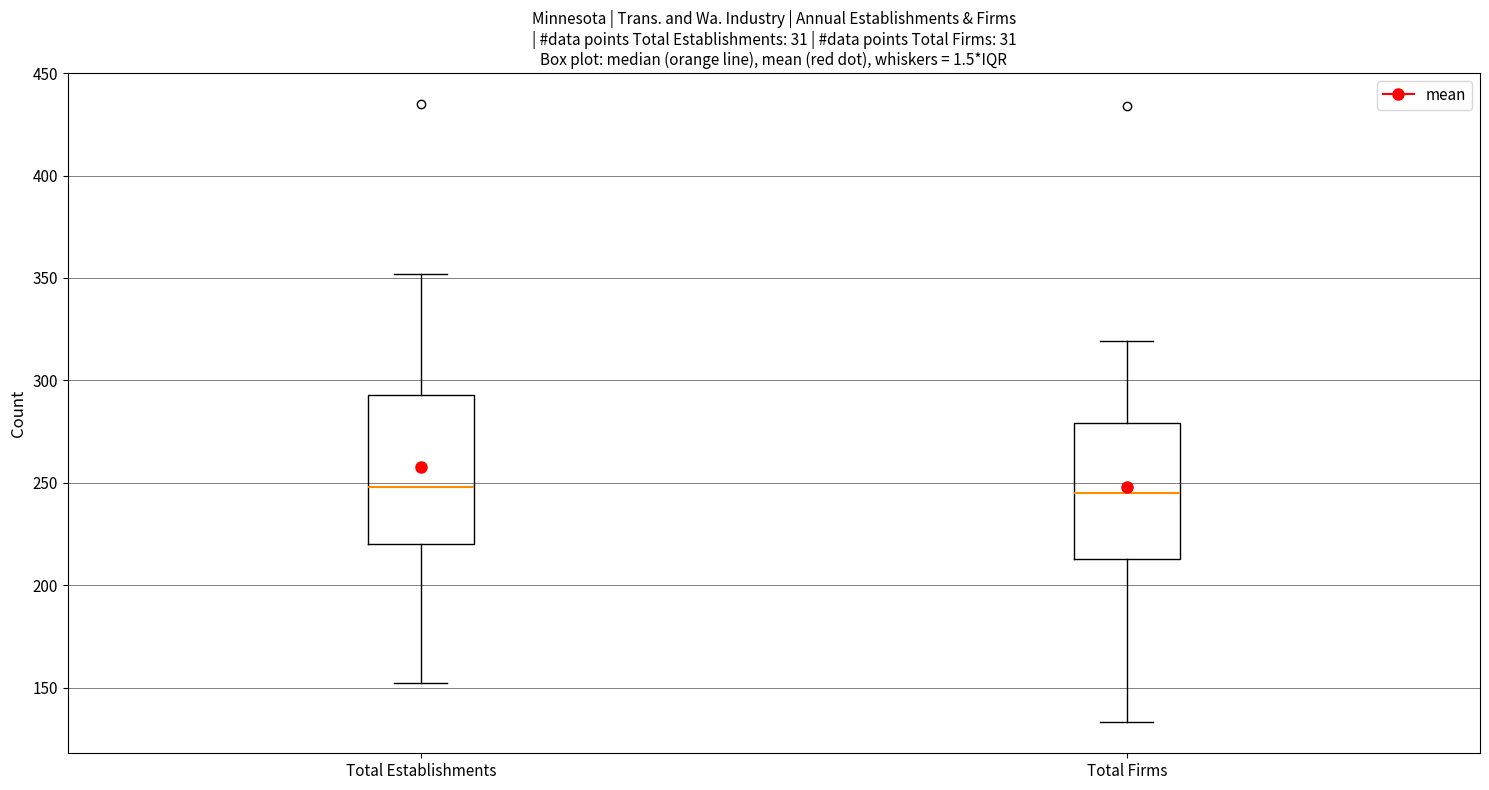

Reading left to right, transcribe this box plot: for each box, give where its median line is, the range the box spans, and where its two whiskers end, as read against the y-axis. The values are not printed on the chart, so give them approximately, as read against the axis.

Total Establishments: median 250, box 220 to 295, whiskers 150 to 350
Total Firms: median 245, box 215 to 280, whiskers 135 to 320